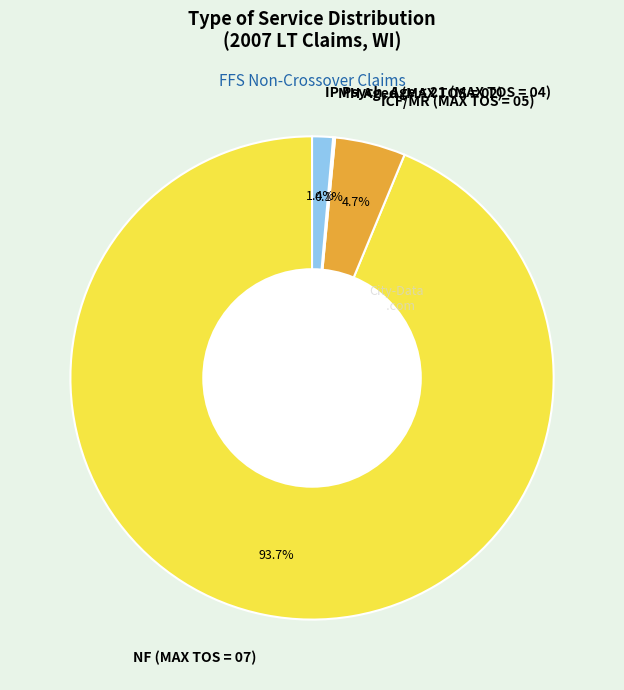

What is the ratio of the value at IP Psych, Age < 21 (MAX TOS = 04) to the value at ICF/MR (MAX TOS = 05)?

0.3